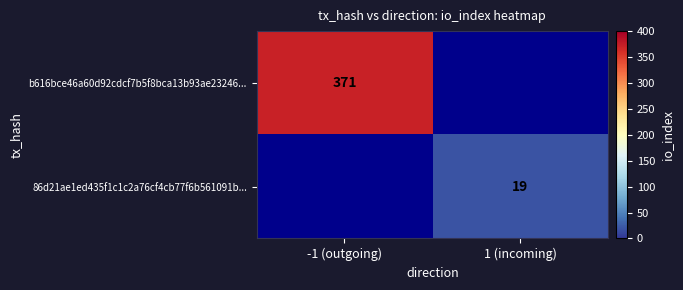

The value of 86d21ae1ed435f1c1c2a76cf4cb77f6b561091b... at 1 (incoming) is 29. True or false?

False